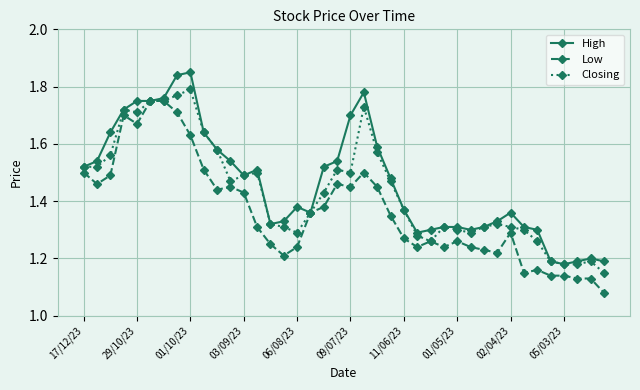

True or false: High has more than 2 interior local peaks.

True